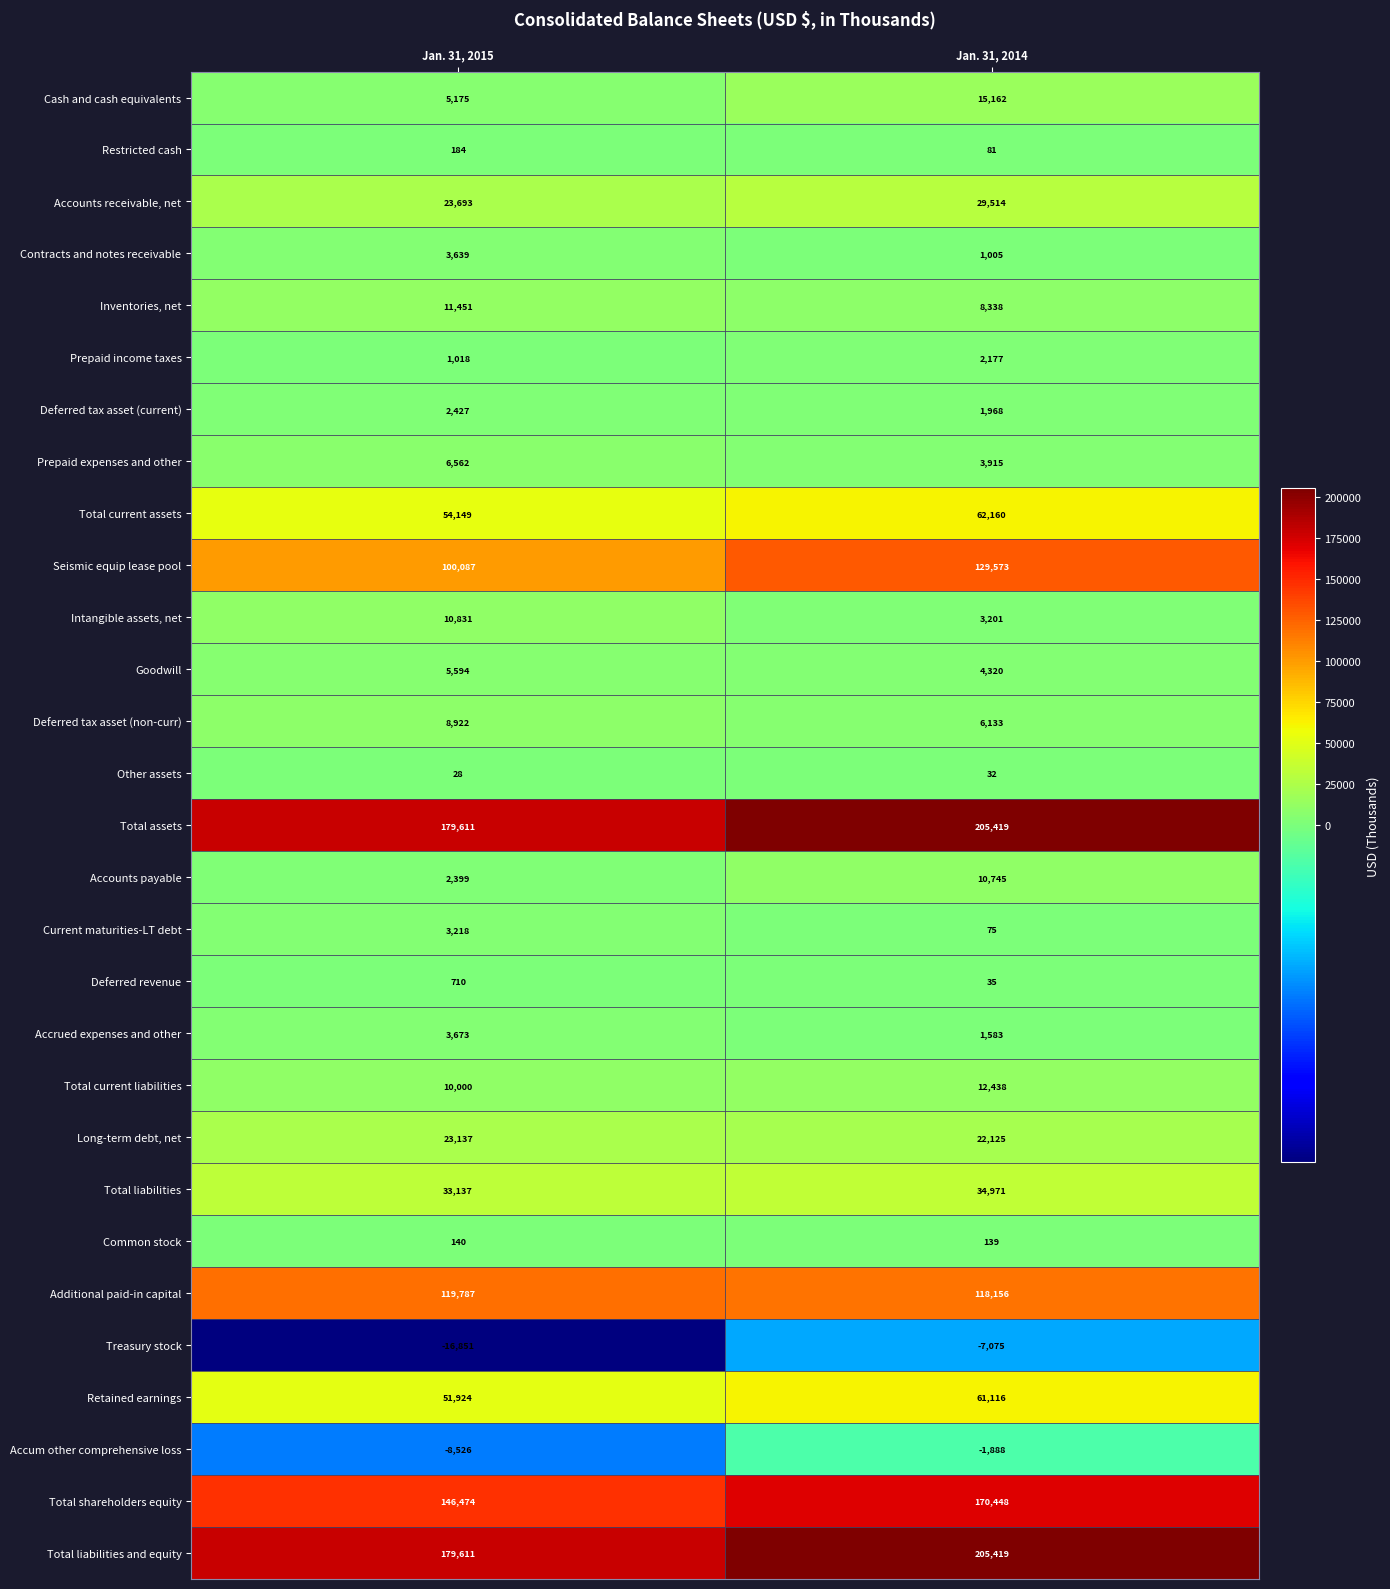

Which series has the widest spread of values?

Seismic equip lease pool